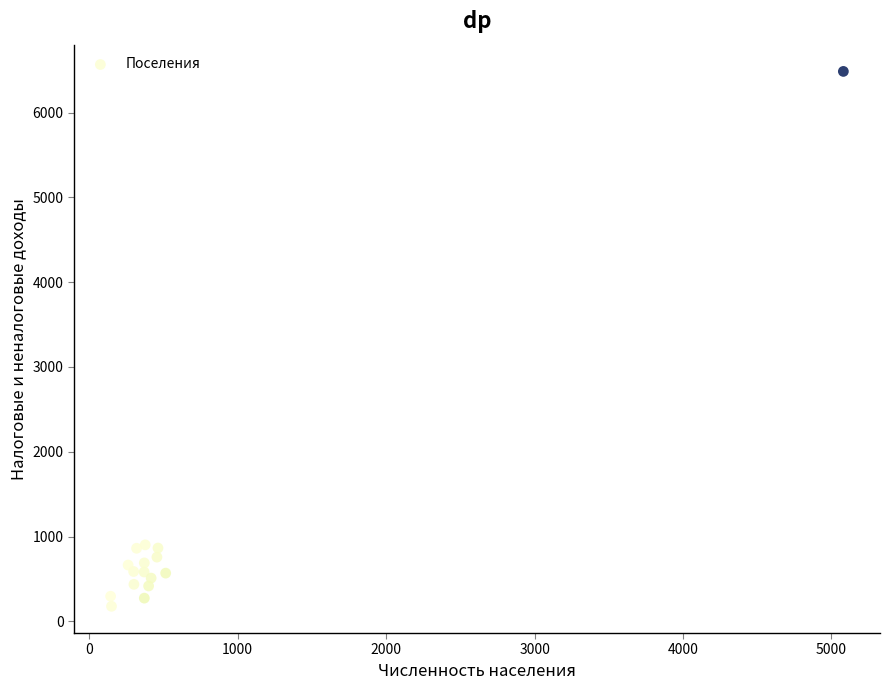

What is the range of Y values (max minus min)?

6307.1